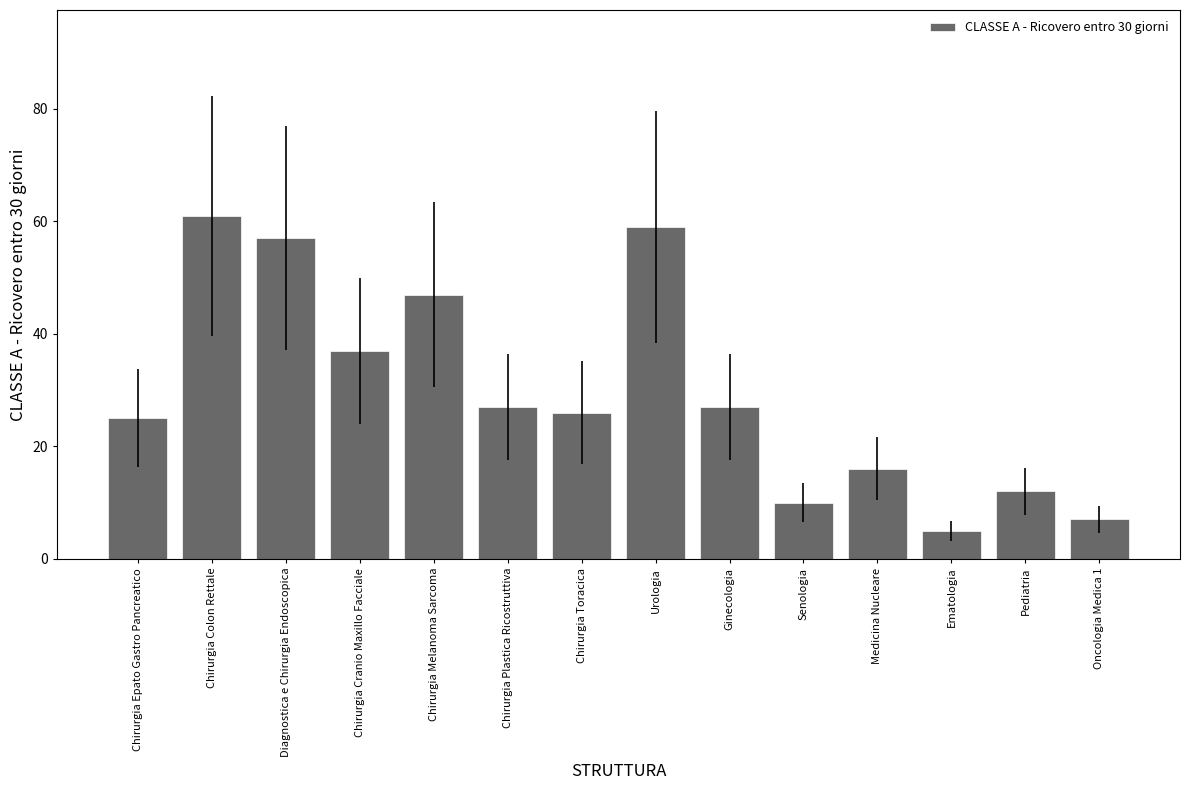

Where does the data first go above 27?

Chirurgia Colon Rettale